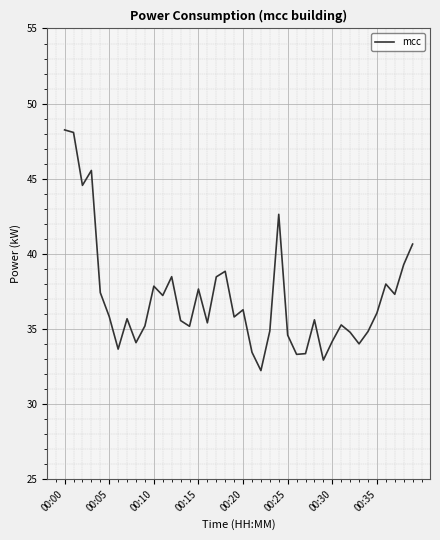

What is the difference between the maximum and minimum values?

16.0